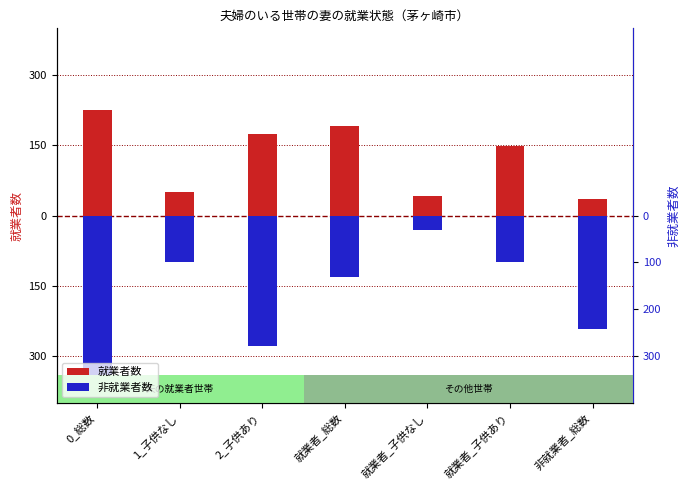

What is the difference between the highest and lowest values at 就業者_総数?

321